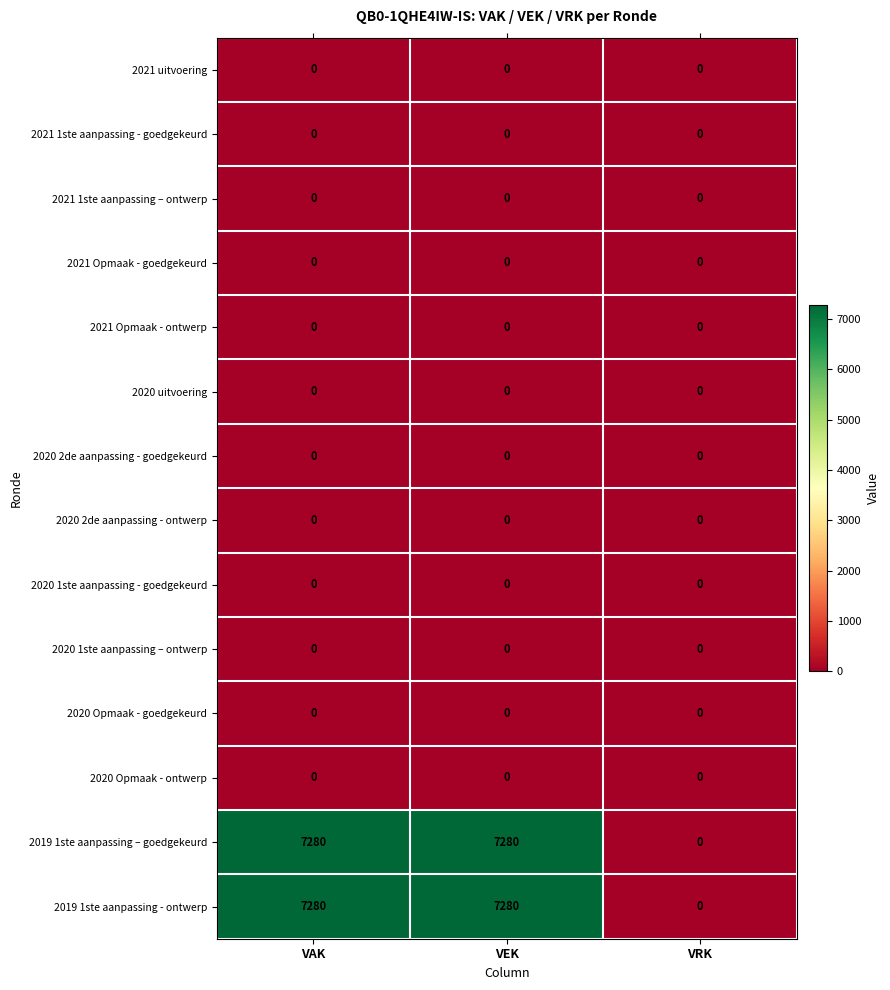

The 2020 Opmaak - ontwerp series shows 0 at VEK. True or false?

True